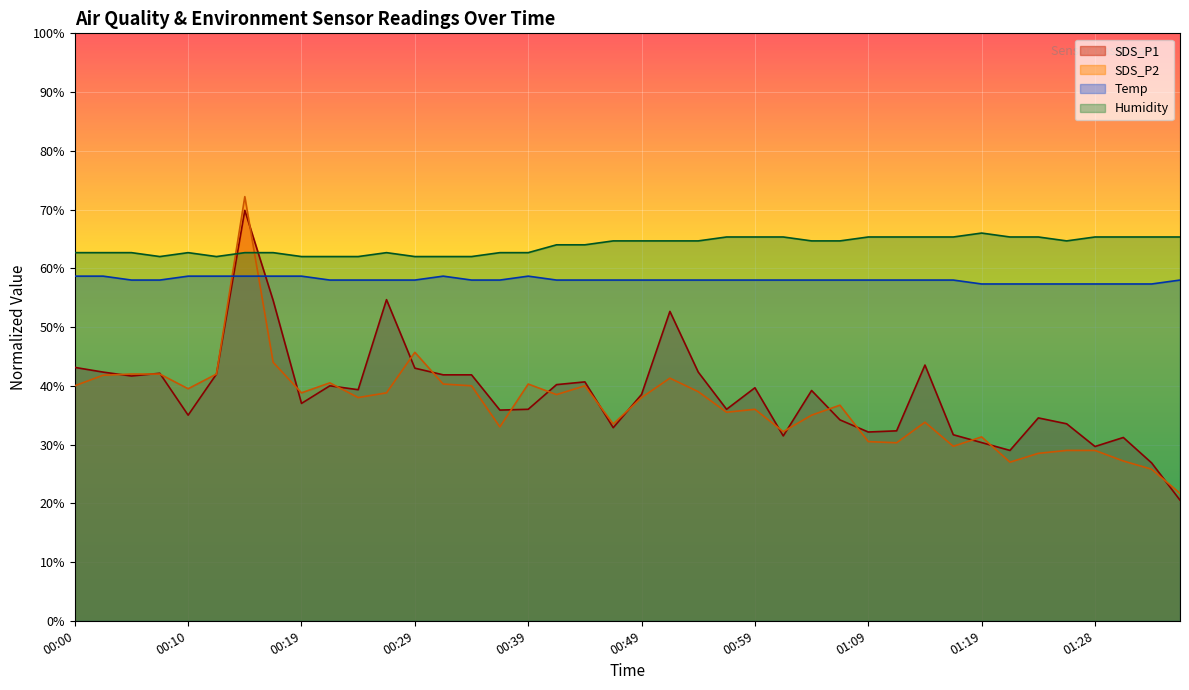

Where does the SDS_P1 series first go above 39?

00:00